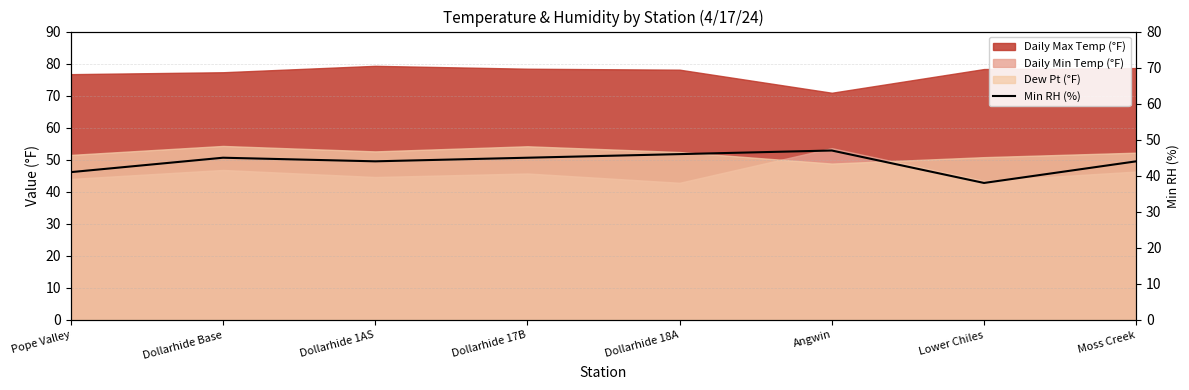

Which has a higher value, Dollarhide 17B or Lower Chiles?

Dollarhide 17B